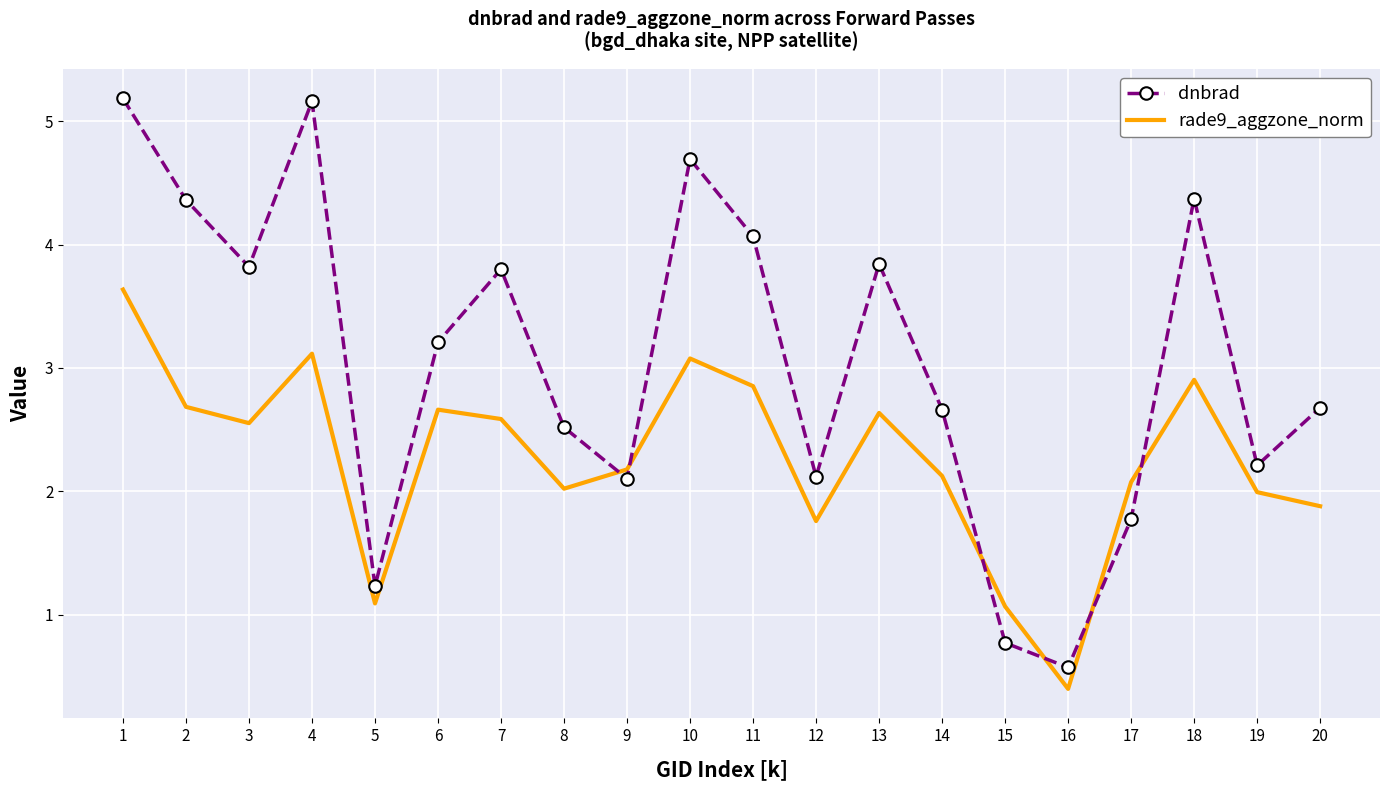

Reading left to right, list all the values displayed in this chart.

dnbrad: 1=5.2	2=4.4	3=3.8	4=5.2	5=1.2	6=3.2	7=3.8	8=2.5	9=2.1	10=4.7	11=4.1	12=2.1	13=3.8	14=2.7	15=0.8	16=0.6	17=1.8	18=4.4	19=2.2	20=2.7
rade9_aggzone_norm: 1=3.6	2=2.7	3=2.6	4=3.1	5=1.1	6=2.7	7=2.6	8=2.0	9=2.2	10=3.1	11=2.9	12=1.8	13=2.6	14=2.1	15=1.1	16=0.4	17=2.1	18=2.9	19=2.0	20=1.9